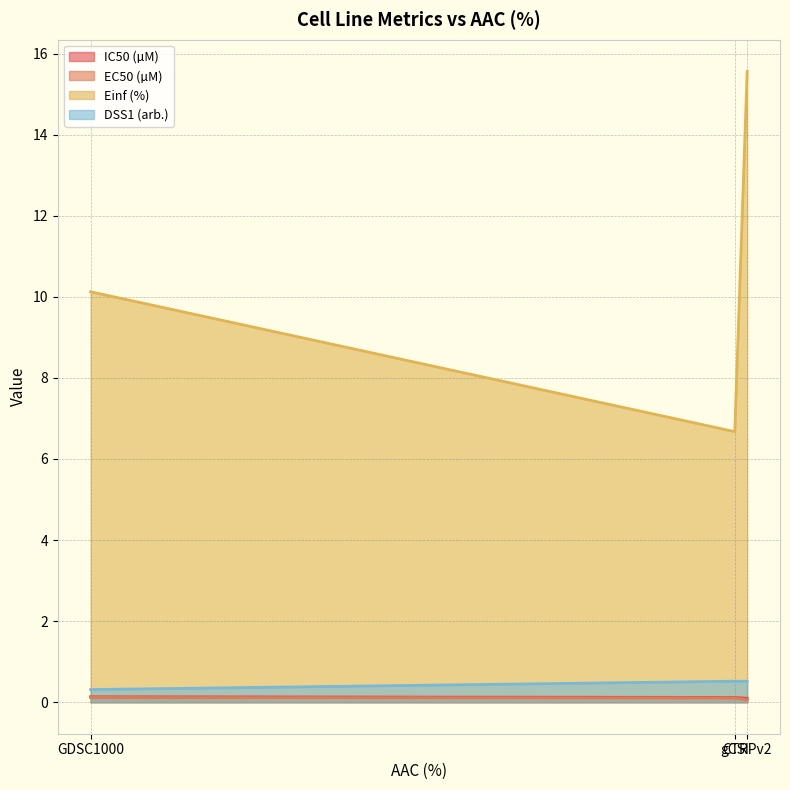

At which category does the chart reach its minimum across all series?

CTRPv2